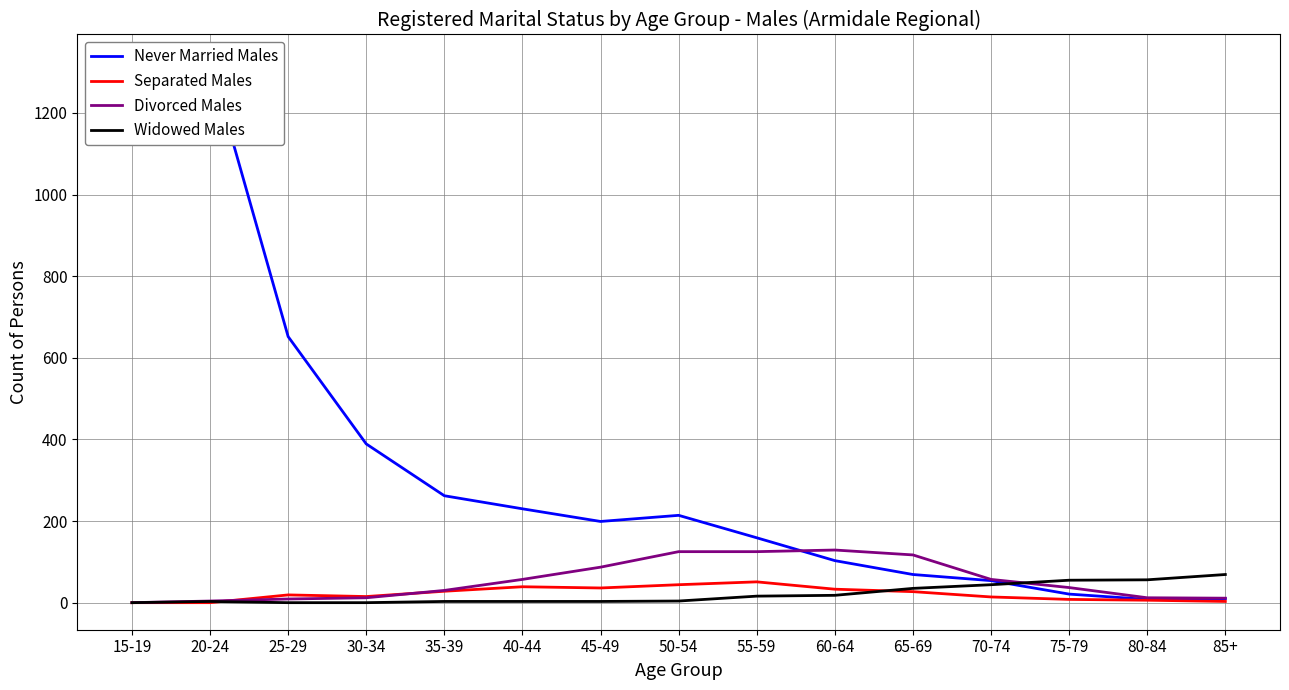

How many data points in Separated Males are less than 19?

7